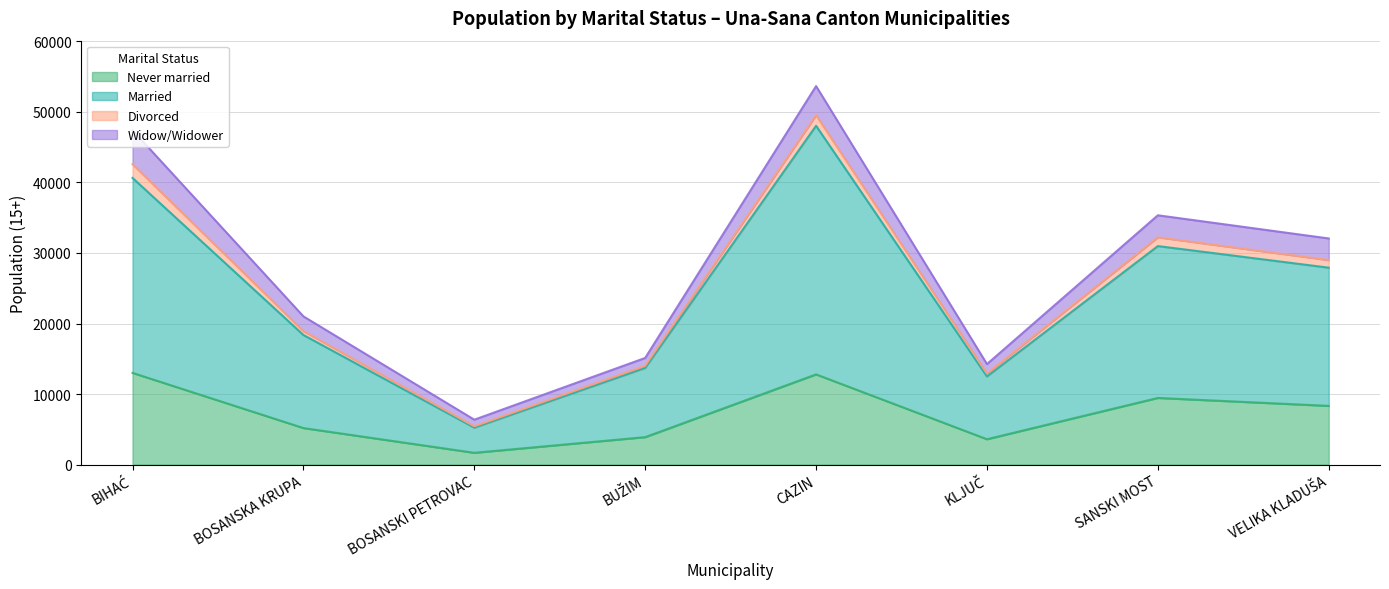

Rank the categories by Never married value from highest to lowest.

BIHAĆ, CAZIN, SANSKI MOST, VELIKA KLADUŠA, BOSANSKA KRUPA, BUŽIM, KLJUČ, BOSANSKI PETROVAC